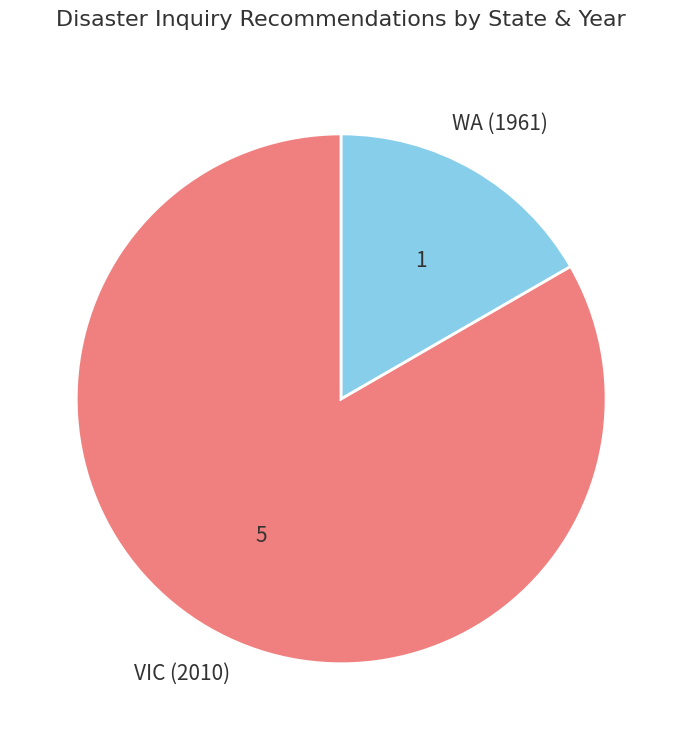

Is there any slice that represents more than half of the pie?

Yes